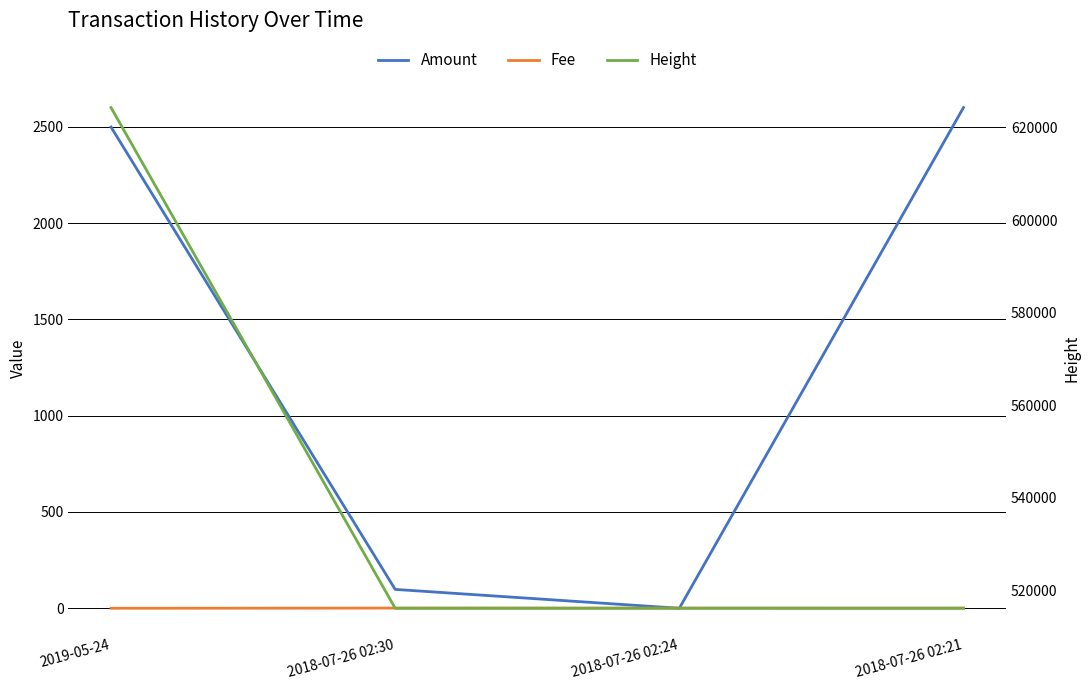

What are all the series names shown in the legend?

Amount, Fee, Height